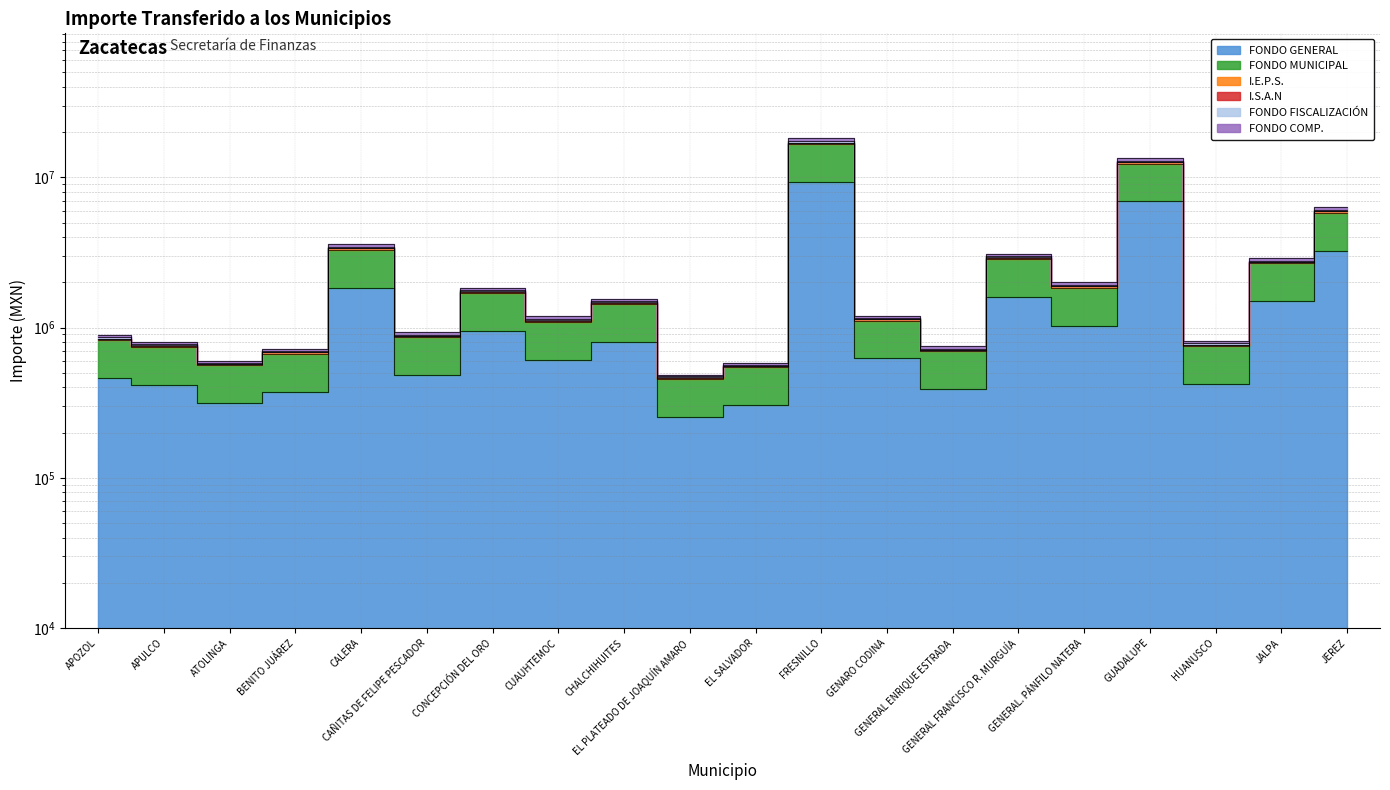

At which label does I.S.A.N reach its peak?

FRESNILLO